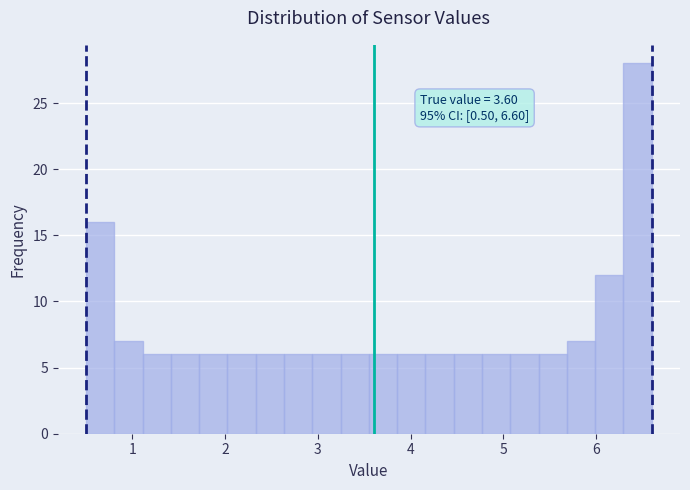

Read against the x-axis, roughly where is the centre of the tallest bar?

6.4